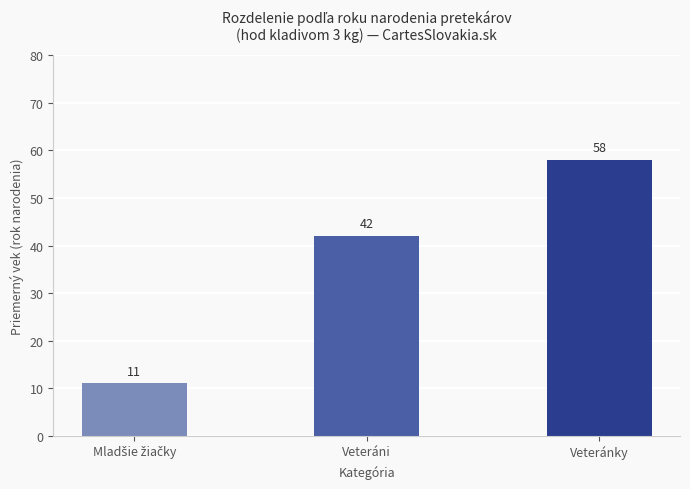

The value at Veteránky is 58. True or false?

True